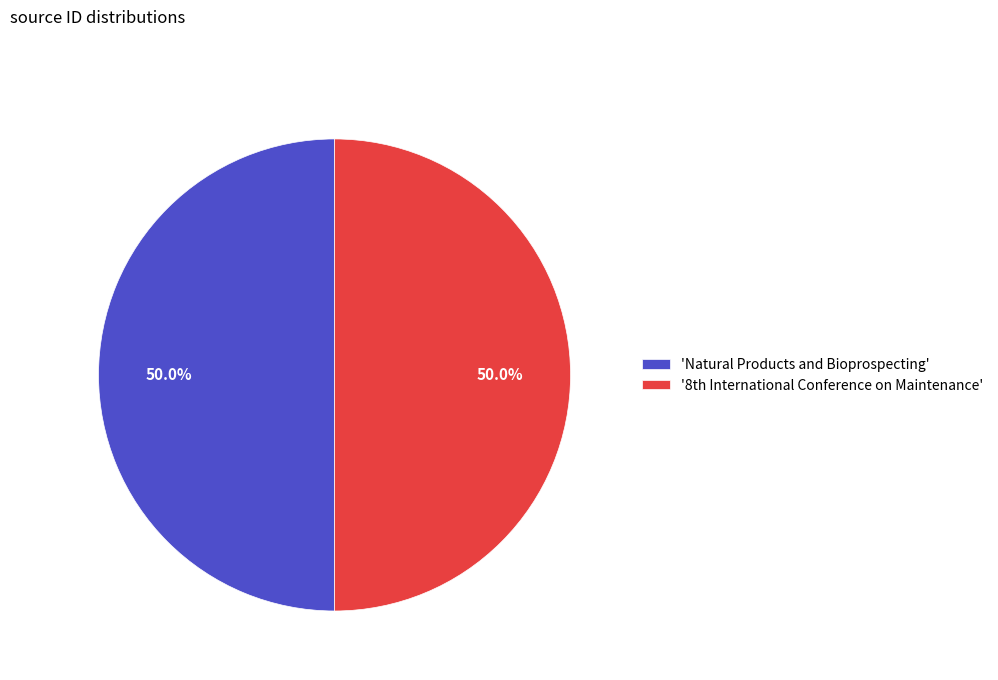

How many segments does this pie chart have?

2